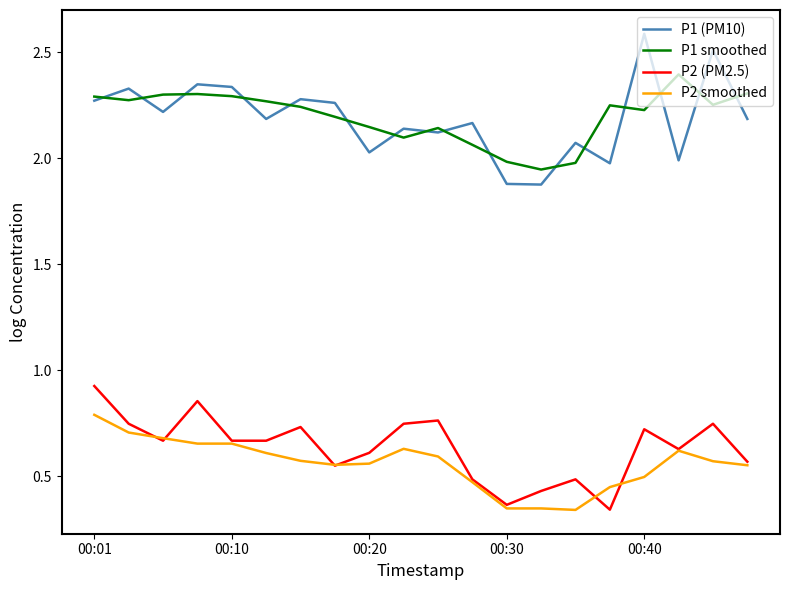

True or false: P1 (PM10) and P2 smoothed intersect in this chart.

False